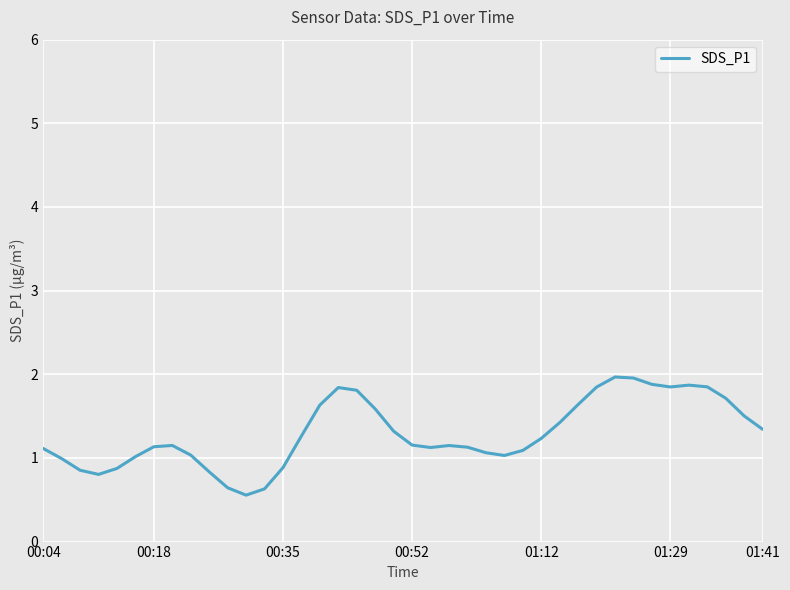

What is the greatest value displayed?

2.0